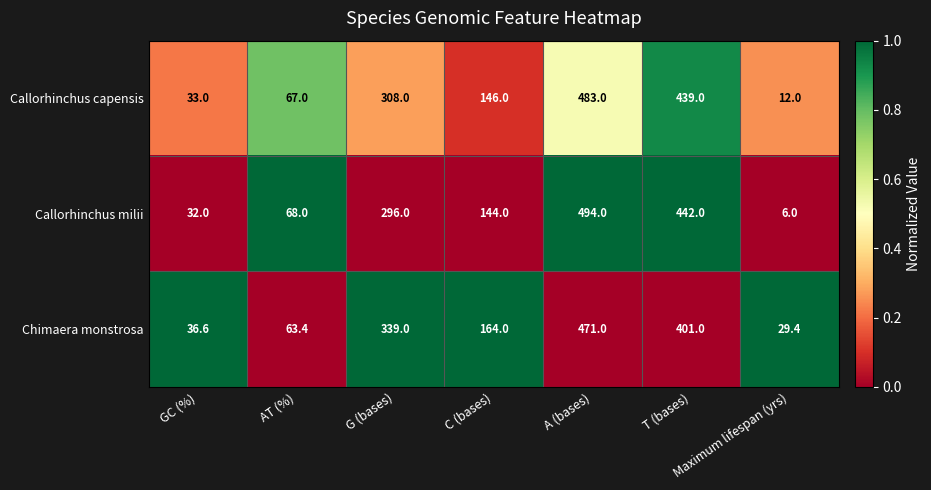

What is the average value of the Callorhinchus milii series?

211.7